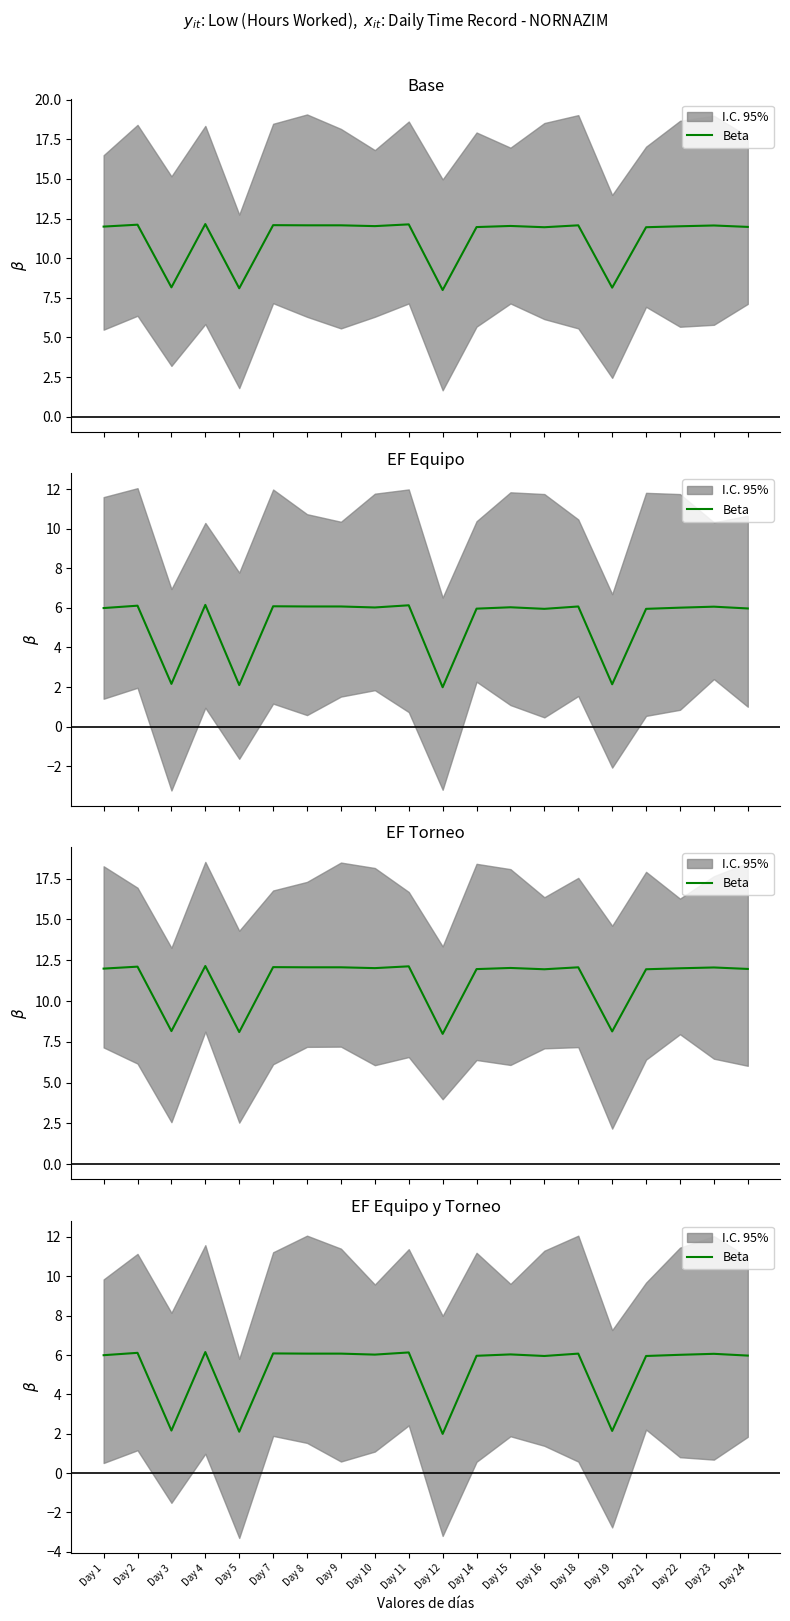

At which category does the data reach its first local valley?

Day 3